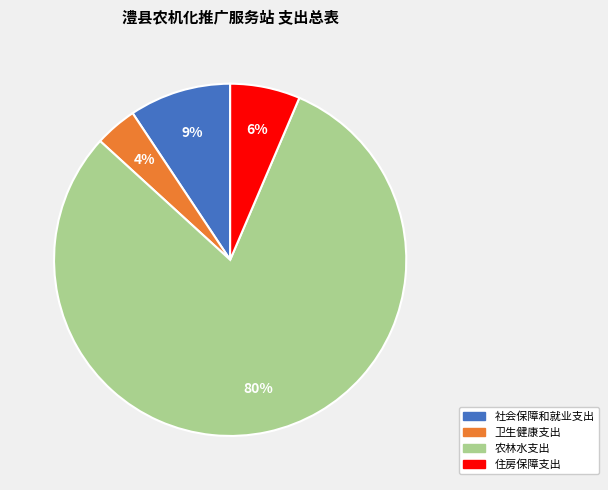

Which slice represents more than half of the pie?

农林水支出